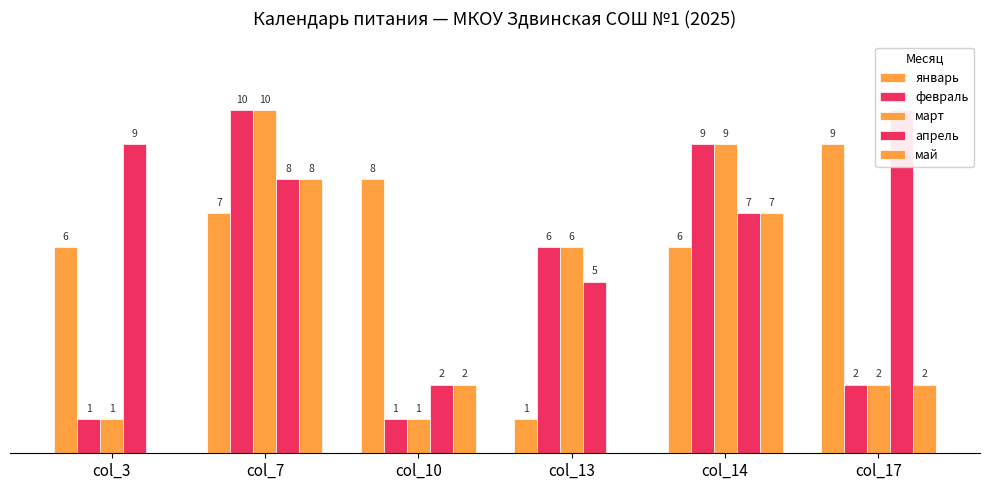

How many bars are there in each group?

5